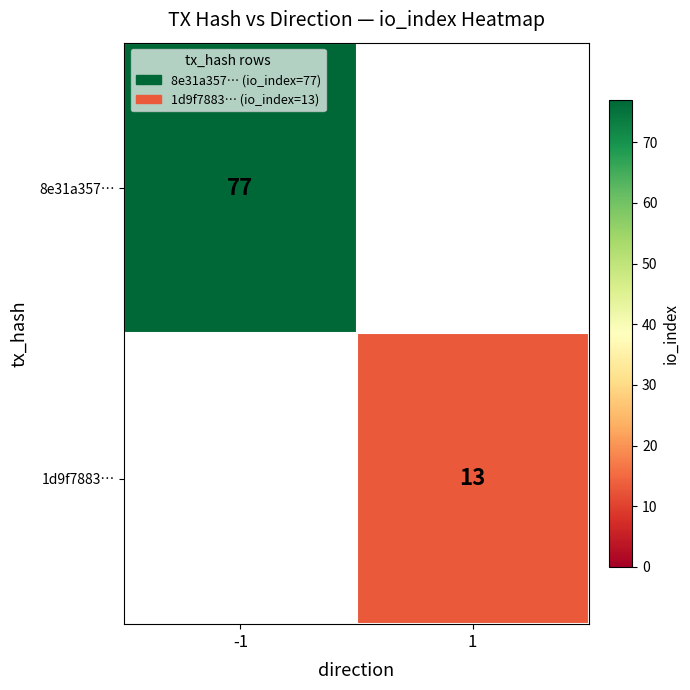

Is it true that 1d9f7883… equals 13 at 1?

True